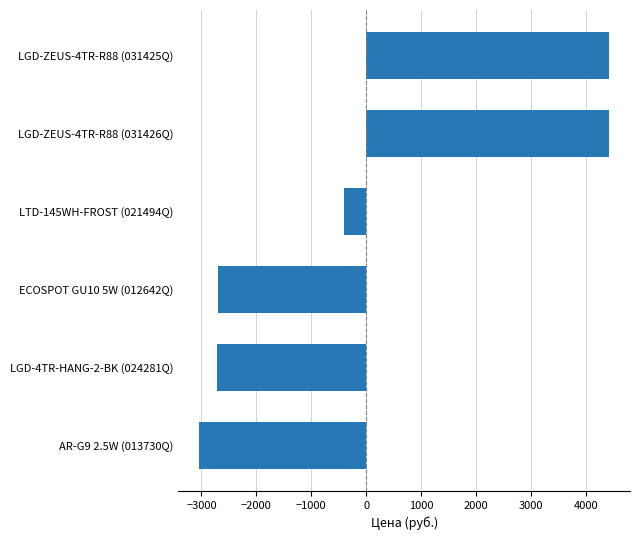

How many values are below zero?

4